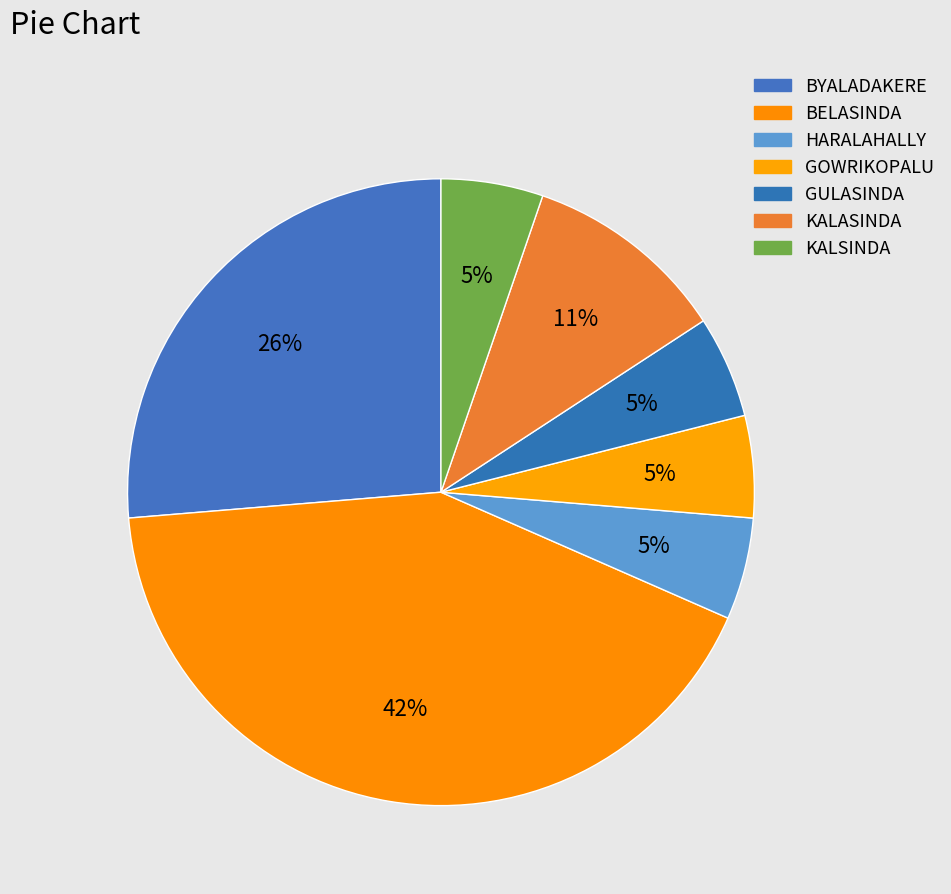

How many slices are in this pie chart?

7